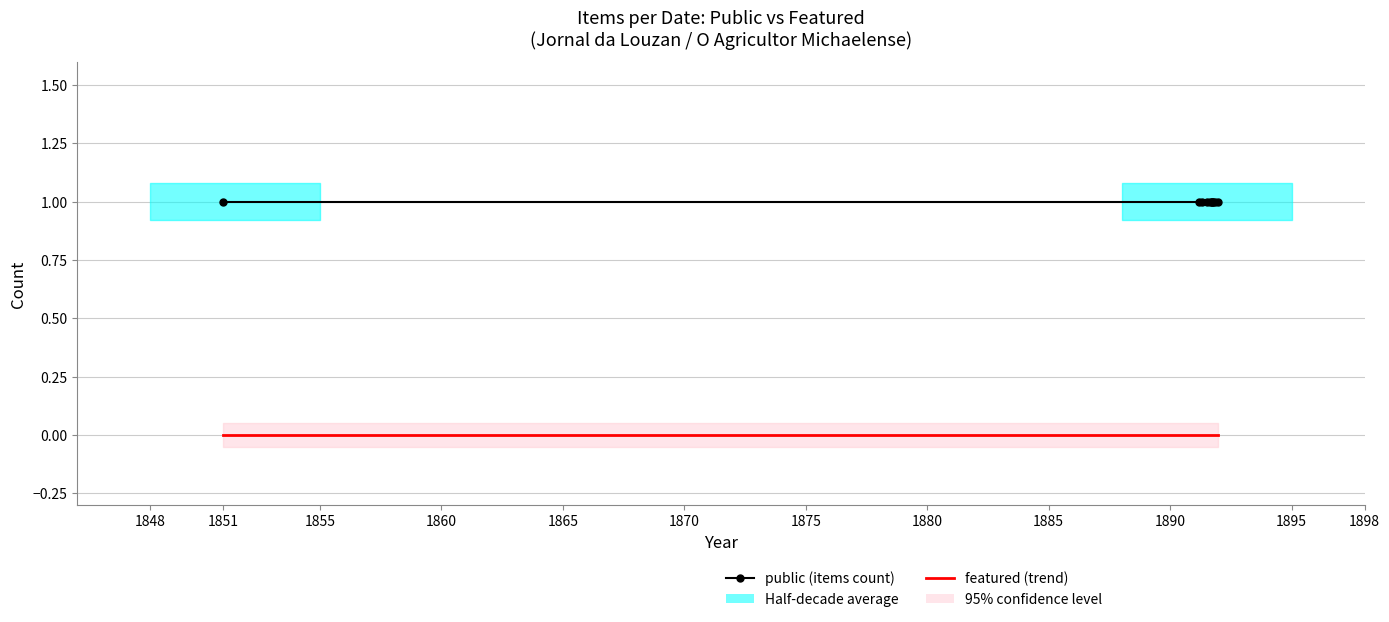

What is the value of the public (items count) point at the 1st from the left?

1